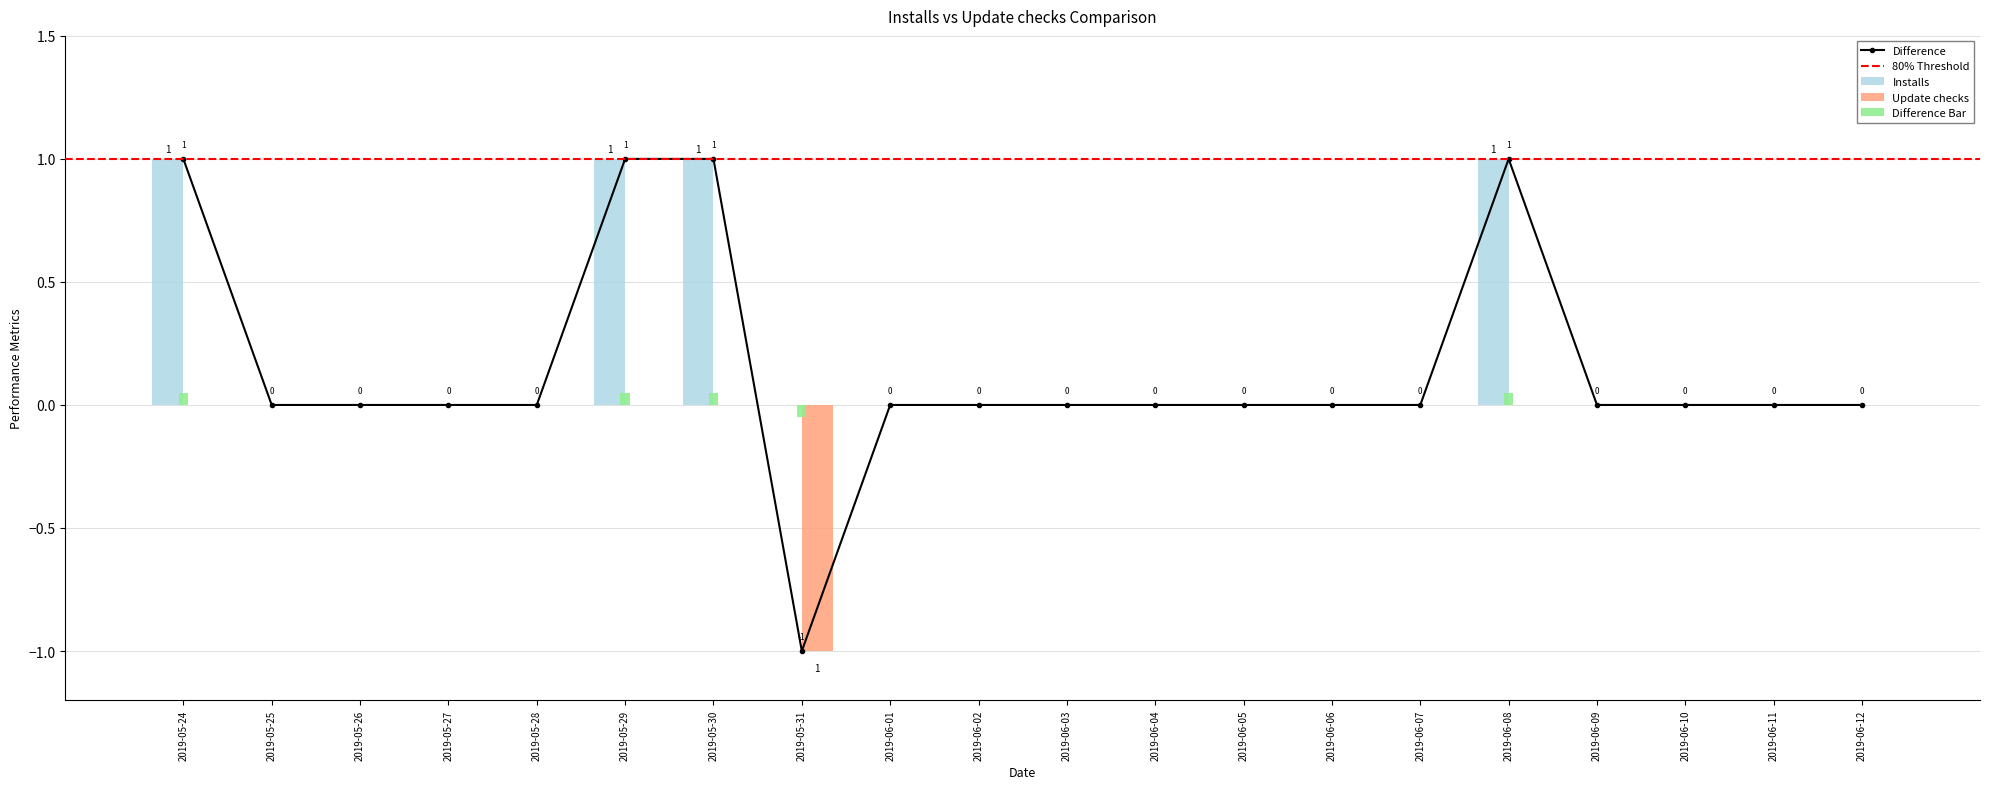

Reading left to right, what are all the values shown in this chart?

Installs: 2019-05-24=1.0	2019-05-25=0.0	2019-05-26=0.0	2019-05-27=0.0	2019-05-28=0.0	2019-05-29=1.0	2019-05-30=1.0	2019-05-31=0.0	2019-06-01=0.0	2019-06-02=0.0	2019-06-03=0.0	2019-06-04=0.0	2019-06-05=0.0	2019-06-06=0.0	2019-06-07=0.0	2019-06-08=1.0	2019-06-09=0.0	2019-06-10=0.0	2019-06-11=0.0	2019-06-12=0.0
Update checks: 2019-05-24=0.0	2019-05-25=0.0	2019-05-26=0.0	2019-05-27=0.0	2019-05-28=0.0	2019-05-29=0.0	2019-05-30=0.0	2019-05-31=-1.0	2019-06-01=0.0	2019-06-02=0.0	2019-06-03=0.0	2019-06-04=0.0	2019-06-05=0.0	2019-06-06=0.0	2019-06-07=0.0	2019-06-08=0.0	2019-06-09=0.0	2019-06-10=0.0	2019-06-11=0.0	2019-06-12=0.0
Difference Bar: 2019-05-24=0.1	2019-05-25=0.0	2019-05-26=0.0	2019-05-27=0.0	2019-05-28=0.0	2019-05-29=0.1	2019-05-30=0.1	2019-05-31=-0.1	2019-06-01=0.0	2019-06-02=0.0	2019-06-03=0.0	2019-06-04=0.0	2019-06-05=0.0	2019-06-06=0.0	2019-06-07=0.0	2019-06-08=0.1	2019-06-09=0.0	2019-06-10=0.0	2019-06-11=0.0	2019-06-12=0.0